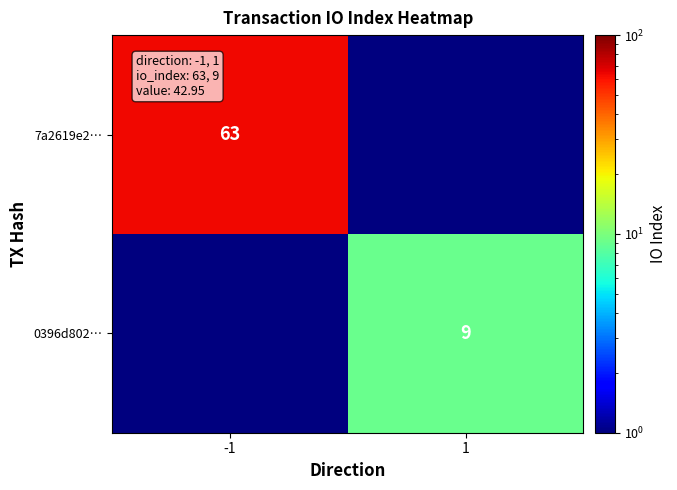

True or false: 0396d802… has a value of 4.7 at 1.

False